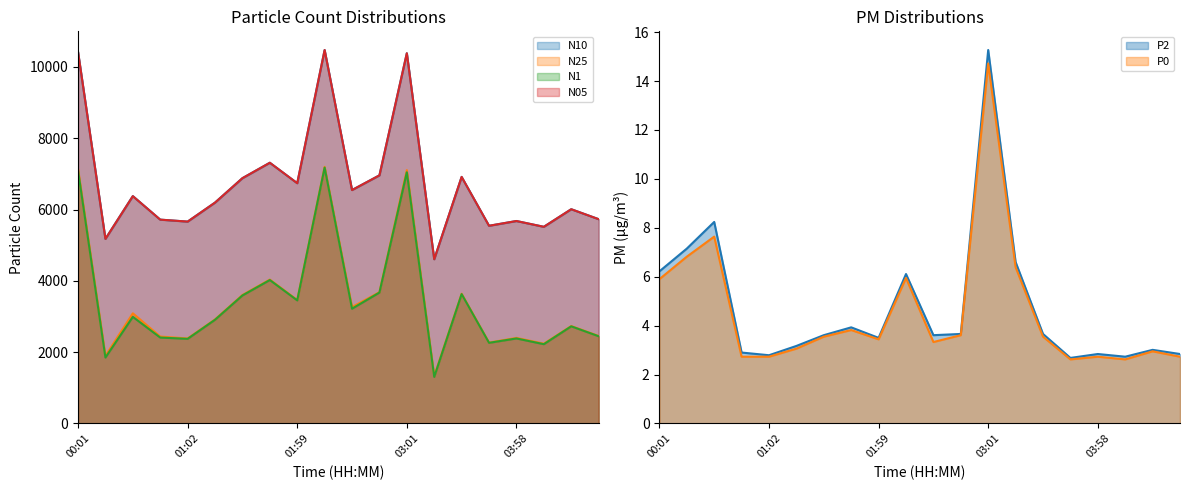

What is the label of the 7th point from the right?

03:15